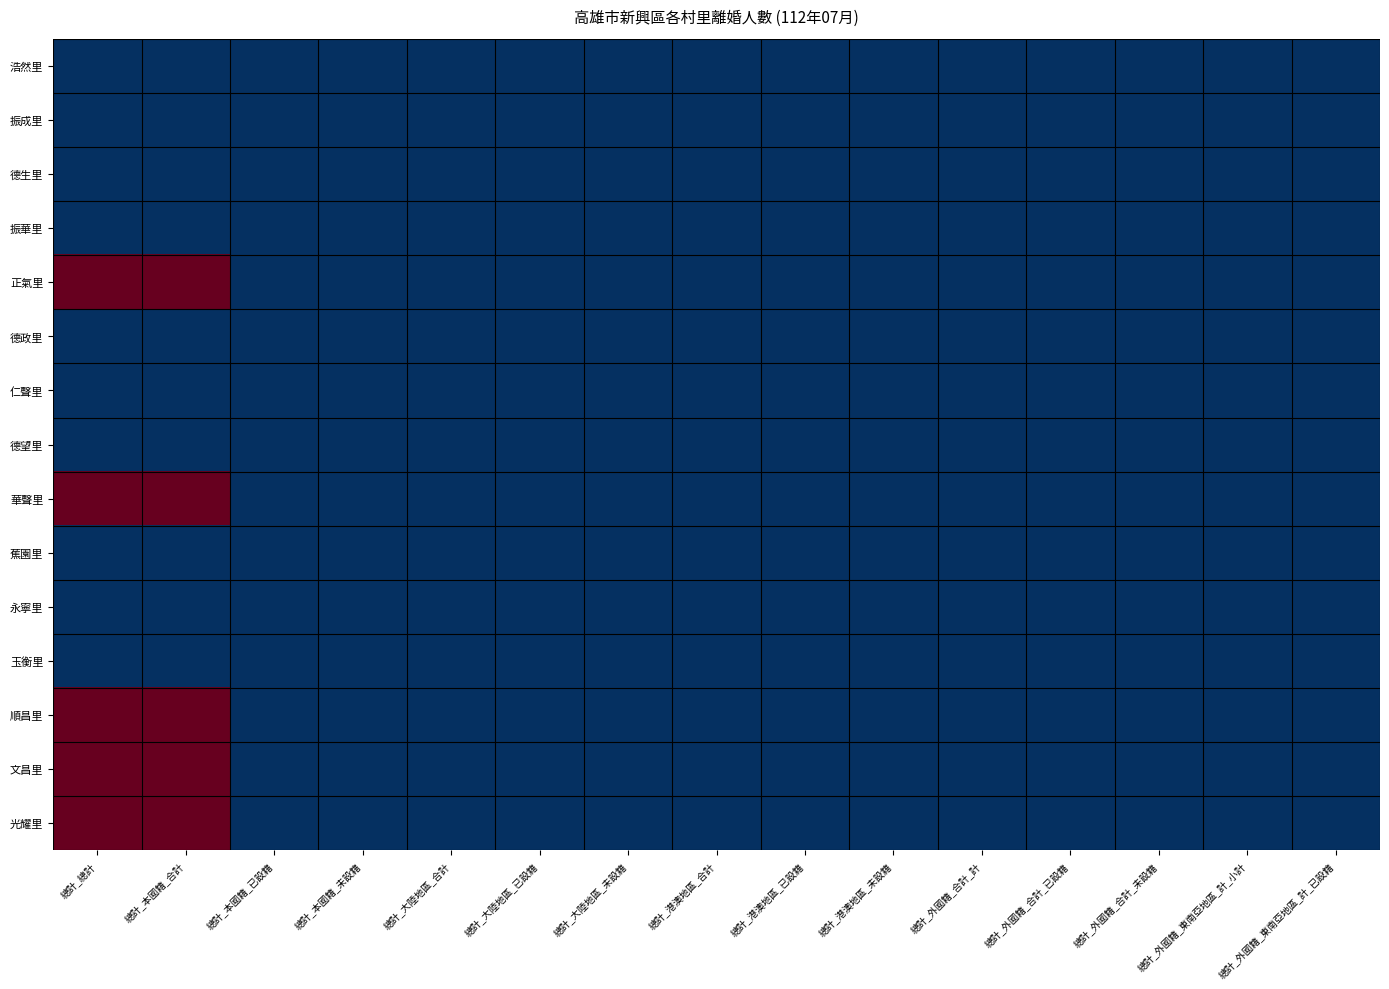

Reading left to right, transcribe all the data shown in this chart.

浩然里: 總計_總計=0	總計_本國籍_合計=0	總計_本國籍_已設籍=0	總計_本國籍_未設籍=0	總計_大陸地區_合計=0	總計_大陸地區_已設籍=0	總計_大陸地區_未設籍=0	總計_港澳地區_合計=0	總計_港澳地區_已設籍=0	總計_港澳地區_未設籍=0	總計_外國籍_合計_計=0	總計_外國籍_合計_已設籍=0	總計_外國籍_合計_未設籍=0	總計_外國籍_東南亞地區_計_小計=0	總計_外國籍_東南亞地區_計_已設籍=0
振成里: 總計_總計=0	總計_本國籍_合計=0	總計_本國籍_已設籍=0	總計_本國籍_未設籍=0	總計_大陸地區_合計=0	總計_大陸地區_已設籍=0	總計_大陸地區_未設籍=0	總計_港澳地區_合計=0	總計_港澳地區_已設籍=0	總計_港澳地區_未設籍=0	總計_外國籍_合計_計=0	總計_外國籍_合計_已設籍=0	總計_外國籍_合計_未設籍=0	總計_外國籍_東南亞地區_計_小計=0	總計_外國籍_東南亞地區_計_已設籍=0
德生里: 總計_總計=0	總計_本國籍_合計=0	總計_本國籍_已設籍=0	總計_本國籍_未設籍=0	總計_大陸地區_合計=0	總計_大陸地區_已設籍=0	總計_大陸地區_未設籍=0	總計_港澳地區_合計=0	總計_港澳地區_已設籍=0	總計_港澳地區_未設籍=0	總計_外國籍_合計_計=0	總計_外國籍_合計_已設籍=0	總計_外國籍_合計_未設籍=0	總計_外國籍_東南亞地區_計_小計=0	總計_外國籍_東南亞地區_計_已設籍=0
振華里: 總計_總計=0	總計_本國籍_合計=0	總計_本國籍_已設籍=0	總計_本國籍_未設籍=0	總計_大陸地區_合計=0	總計_大陸地區_已設籍=0	總計_大陸地區_未設籍=0	總計_港澳地區_合計=0	總計_港澳地區_已設籍=0	總計_港澳地區_未設籍=0	總計_外國籍_合計_計=0	總計_外國籍_合計_已設籍=0	總計_外國籍_合計_未設籍=0	總計_外國籍_東南亞地區_計_小計=0	總計_外國籍_東南亞地區_計_已設籍=0
正氣里: 總計_總計=1	總計_本國籍_合計=1	總計_本國籍_已設籍=0	總計_本國籍_未設籍=0	總計_大陸地區_合計=0	總計_大陸地區_已設籍=0	總計_大陸地區_未設籍=0	總計_港澳地區_合計=0	總計_港澳地區_已設籍=0	總計_港澳地區_未設籍=0	總計_外國籍_合計_計=0	總計_外國籍_合計_已設籍=0	總計_外國籍_合計_未設籍=0	總計_外國籍_東南亞地區_計_小計=0	總計_外國籍_東南亞地區_計_已設籍=0
德政里: 總計_總計=0	總計_本國籍_合計=0	總計_本國籍_已設籍=0	總計_本國籍_未設籍=0	總計_大陸地區_合計=0	總計_大陸地區_已設籍=0	總計_大陸地區_未設籍=0	總計_港澳地區_合計=0	總計_港澳地區_已設籍=0	總計_港澳地區_未設籍=0	總計_外國籍_合計_計=0	總計_外國籍_合計_已設籍=0	總計_外國籍_合計_未設籍=0	總計_外國籍_東南亞地區_計_小計=0	總計_外國籍_東南亞地區_計_已設籍=0
仁聲里: 總計_總計=0	總計_本國籍_合計=0	總計_本國籍_已設籍=0	總計_本國籍_未設籍=0	總計_大陸地區_合計=0	總計_大陸地區_已設籍=0	總計_大陸地區_未設籍=0	總計_港澳地區_合計=0	總計_港澳地區_已設籍=0	總計_港澳地區_未設籍=0	總計_外國籍_合計_計=0	總計_外國籍_合計_已設籍=0	總計_外國籍_合計_未設籍=0	總計_外國籍_東南亞地區_計_小計=0	總計_外國籍_東南亞地區_計_已設籍=0
德望里: 總計_總計=0	總計_本國籍_合計=0	總計_本國籍_已設籍=0	總計_本國籍_未設籍=0	總計_大陸地區_合計=0	總計_大陸地區_已設籍=0	總計_大陸地區_未設籍=0	總計_港澳地區_合計=0	總計_港澳地區_已設籍=0	總計_港澳地區_未設籍=0	總計_外國籍_合計_計=0	總計_外國籍_合計_已設籍=0	總計_外國籍_合計_未設籍=0	總計_外國籍_東南亞地區_計_小計=0	總計_外國籍_東南亞地區_計_已設籍=0
華聲里: 總計_總計=1	總計_本國籍_合計=1	總計_本國籍_已設籍=0	總計_本國籍_未設籍=0	總計_大陸地區_合計=0	總計_大陸地區_已設籍=0	總計_大陸地區_未設籍=0	總計_港澳地區_合計=0	總計_港澳地區_已設籍=0	總計_港澳地區_未設籍=0	總計_外國籍_合計_計=0	總計_外國籍_合計_已設籍=0	總計_外國籍_合計_未設籍=0	總計_外國籍_東南亞地區_計_小計=0	總計_外國籍_東南亞地區_計_已設籍=0
蕉園里: 總計_總計=0	總計_本國籍_合計=0	總計_本國籍_已設籍=0	總計_本國籍_未設籍=0	總計_大陸地區_合計=0	總計_大陸地區_已設籍=0	總計_大陸地區_未設籍=0	總計_港澳地區_合計=0	總計_港澳地區_已設籍=0	總計_港澳地區_未設籍=0	總計_外國籍_合計_計=0	總計_外國籍_合計_已設籍=0	總計_外國籍_合計_未設籍=0	總計_外國籍_東南亞地區_計_小計=0	總計_外國籍_東南亞地區_計_已設籍=0
永寧里: 總計_總計=0	總計_本國籍_合計=0	總計_本國籍_已設籍=0	總計_本國籍_未設籍=0	總計_大陸地區_合計=0	總計_大陸地區_已設籍=0	總計_大陸地區_未設籍=0	總計_港澳地區_合計=0	總計_港澳地區_已設籍=0	總計_港澳地區_未設籍=0	總計_外國籍_合計_計=0	總計_外國籍_合計_已設籍=0	總計_外國籍_合計_未設籍=0	總計_外國籍_東南亞地區_計_小計=0	總計_外國籍_東南亞地區_計_已設籍=0
玉衡里: 總計_總計=0	總計_本國籍_合計=0	總計_本國籍_已設籍=0	總計_本國籍_未設籍=0	總計_大陸地區_合計=0	總計_大陸地區_已設籍=0	總計_大陸地區_未設籍=0	總計_港澳地區_合計=0	總計_港澳地區_已設籍=0	總計_港澳地區_未設籍=0	總計_外國籍_合計_計=0	總計_外國籍_合計_已設籍=0	總計_外國籍_合計_未設籍=0	總計_外國籍_東南亞地區_計_小計=0	總計_外國籍_東南亞地區_計_已設籍=0
順昌里: 總計_總計=1	總計_本國籍_合計=1	總計_本國籍_已設籍=0	總計_本國籍_未設籍=0	總計_大陸地區_合計=0	總計_大陸地區_已設籍=0	總計_大陸地區_未設籍=0	總計_港澳地區_合計=0	總計_港澳地區_已設籍=0	總計_港澳地區_未設籍=0	總計_外國籍_合計_計=0	總計_外國籍_合計_已設籍=0	總計_外國籍_合計_未設籍=0	總計_外國籍_東南亞地區_計_小計=0	總計_外國籍_東南亞地區_計_已設籍=0
文昌里: 總計_總計=1	總計_本國籍_合計=1	總計_本國籍_已設籍=0	總計_本國籍_未設籍=0	總計_大陸地區_合計=0	總計_大陸地區_已設籍=0	總計_大陸地區_未設籍=0	總計_港澳地區_合計=0	總計_港澳地區_已設籍=0	總計_港澳地區_未設籍=0	總計_外國籍_合計_計=0	總計_外國籍_合計_已設籍=0	總計_外國籍_合計_未設籍=0	總計_外國籍_東南亞地區_計_小計=0	總計_外國籍_東南亞地區_計_已設籍=0
光耀里: 總計_總計=1	總計_本國籍_合計=1	總計_本國籍_已設籍=0	總計_本國籍_未設籍=0	總計_大陸地區_合計=0	總計_大陸地區_已設籍=0	總計_大陸地區_未設籍=0	總計_港澳地區_合計=0	總計_港澳地區_已設籍=0	總計_港澳地區_未設籍=0	總計_外國籍_合計_計=0	總計_外國籍_合計_已設籍=0	總計_外國籍_合計_未設籍=0	總計_外國籍_東南亞地區_計_小計=0	總計_外國籍_東南亞地區_計_已設籍=0